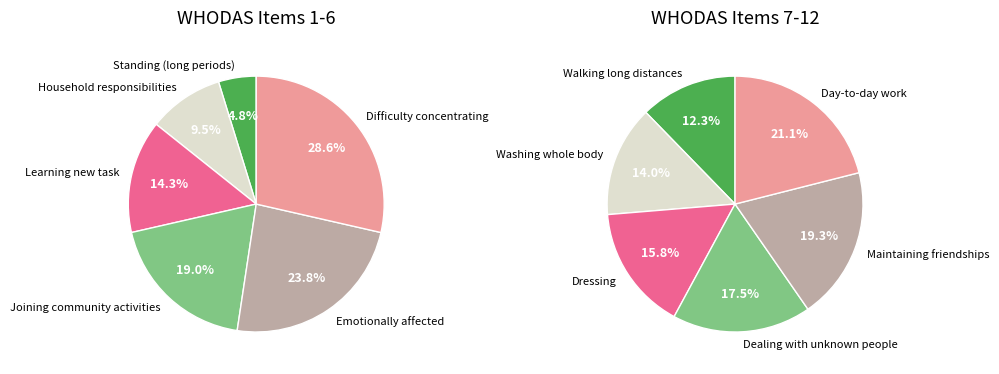

How many segments does this pie chart have?

12